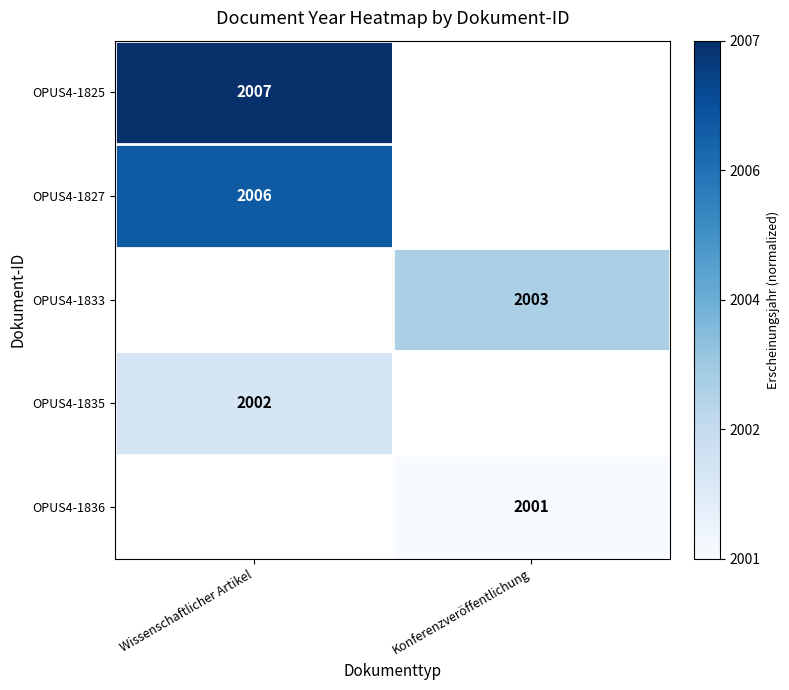

How many distinct data groups are displayed?

5